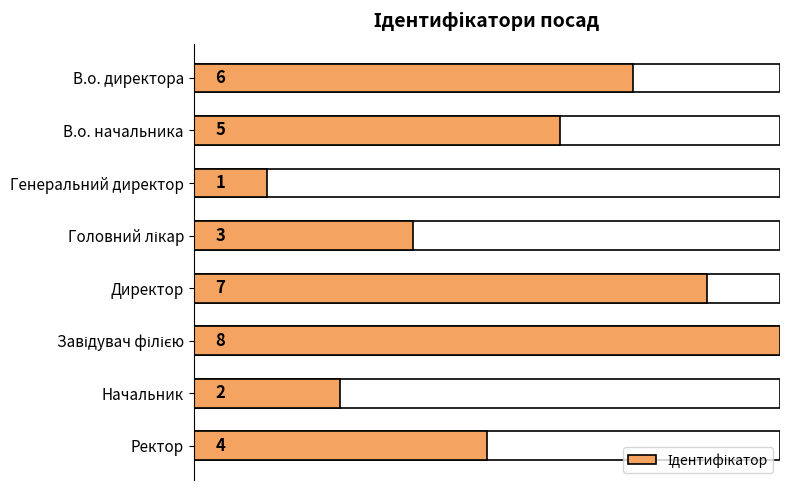

Is it true that the value at В.о. начальника is 9?

False